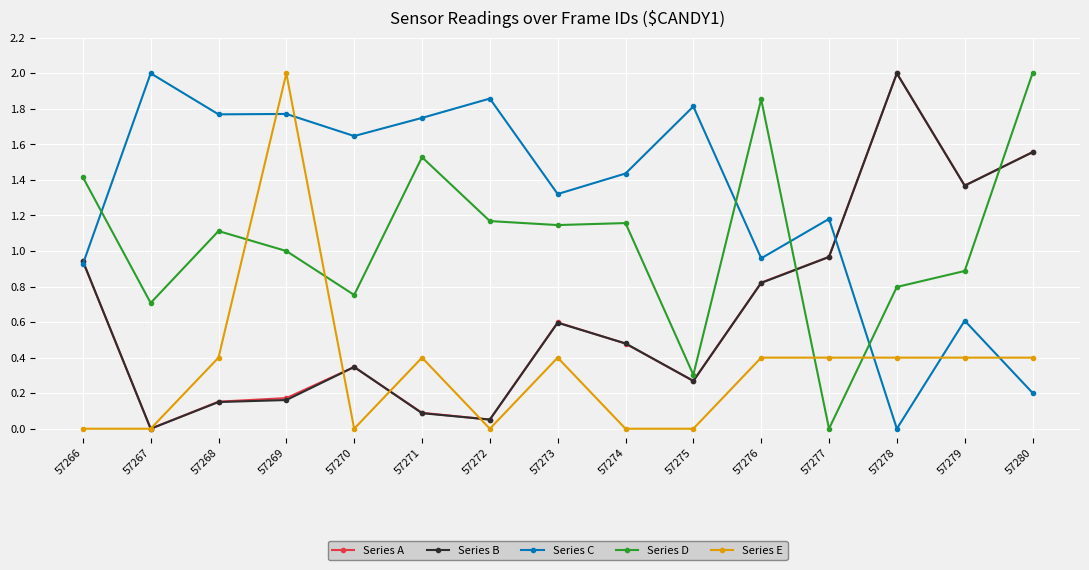

What is the difference between the maximum and minimum values in the Series E series?

2.0